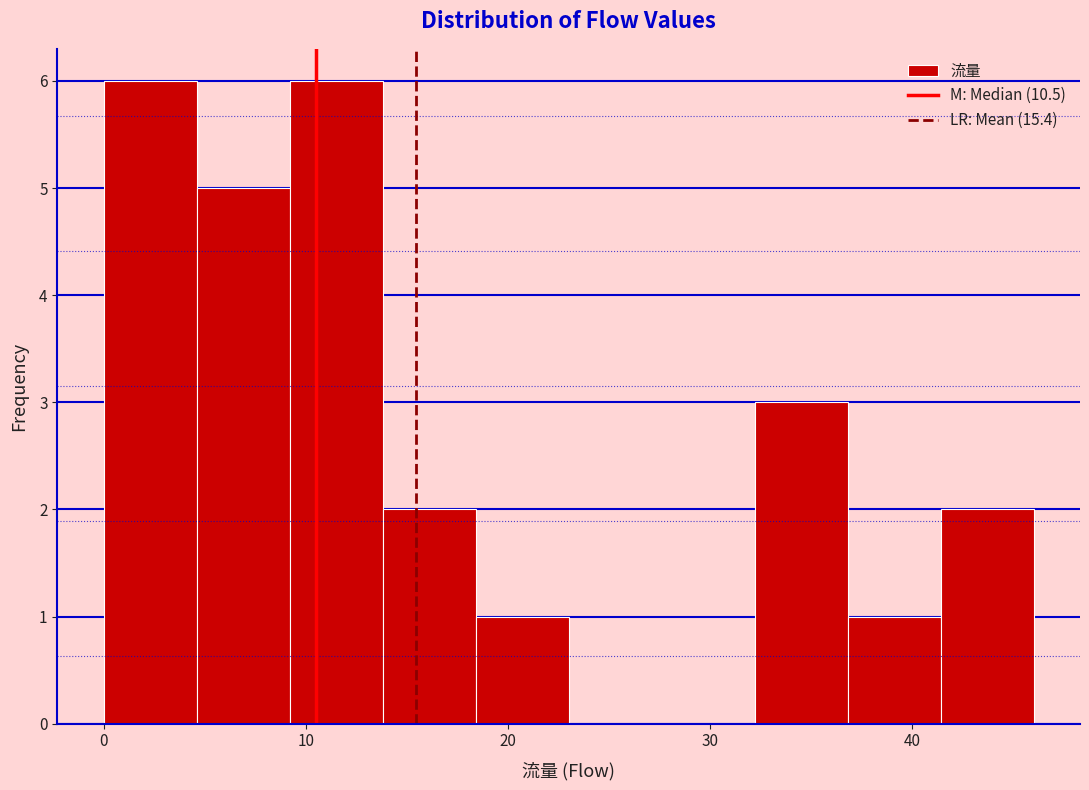

Reading left to right, transcribe this chart: for each bar, give the range it covers on the x-axis and its height. Neither the bar edges nor the heights are printed on the chart, so give them approximately, as read against the axes.

0.0 to 4.6: 6
4.6 to 9.2: 5
9.2 to 13.8: 6
13.8 to 18.4: 2
18.4 to 23.0: 1
23.0 to 27.6: 0
27.6 to 32.2: 0
32.2 to 36.8: 3
36.8 to 41.4: 1
41.4 to 46.0: 2